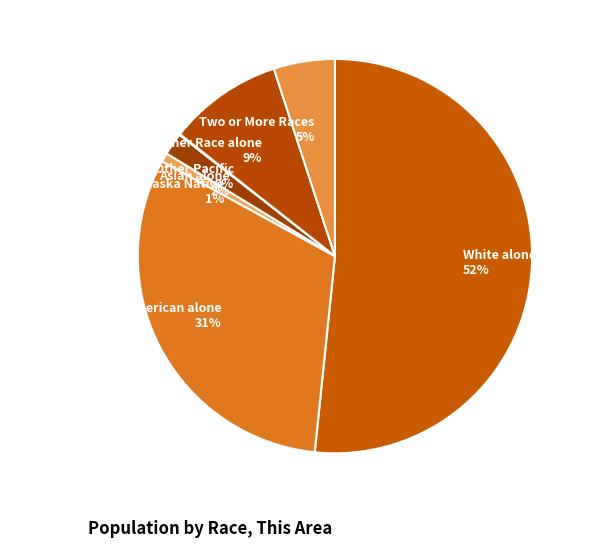

True or false: Black or African American alone accounts for 43% of the total.

False